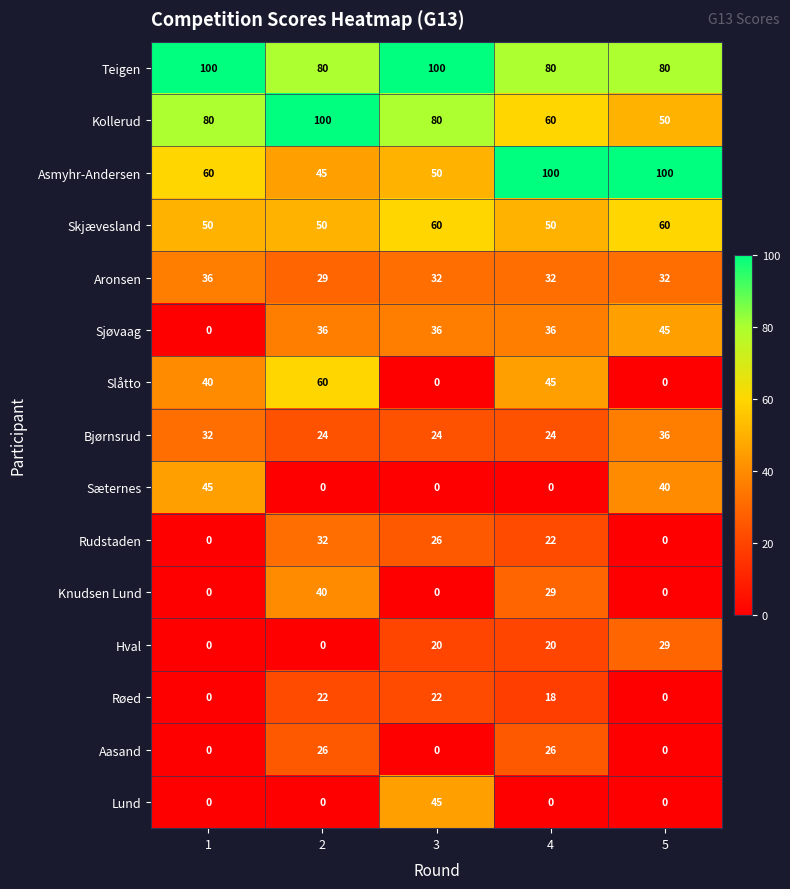

Which series has the widest spread of values?

Slåtto